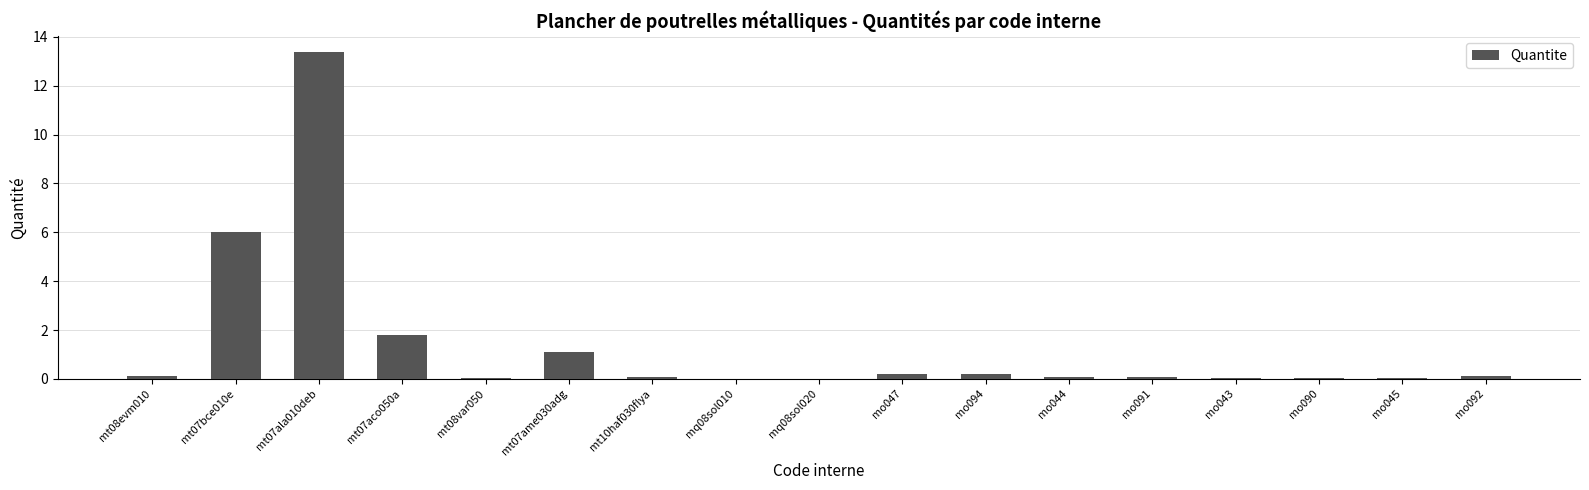

True or false: the data shows 0.1 at mo044.

True